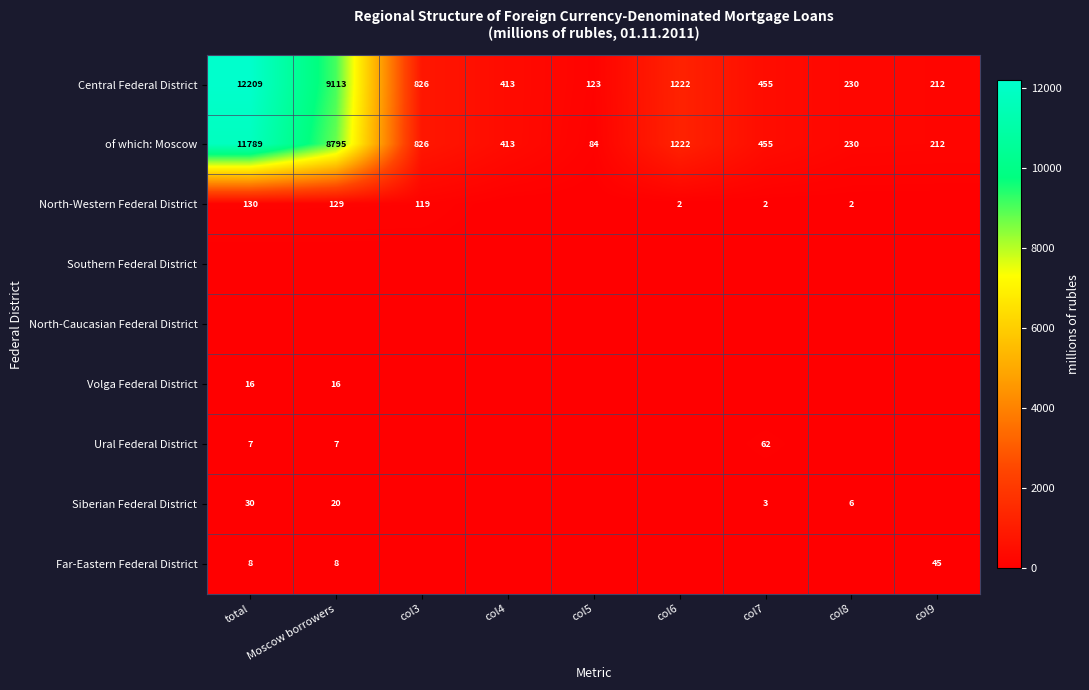

Count the number of categories in the chart.

9